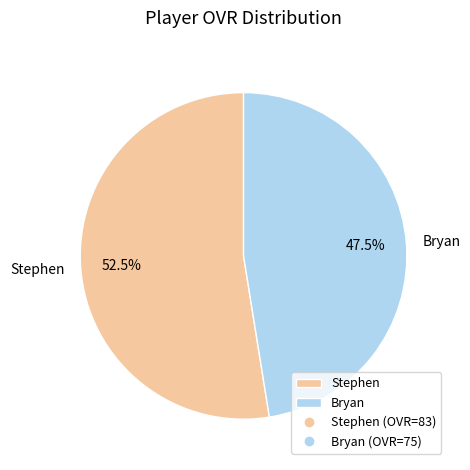

What is the ratio of the value at Stephen to the value at Bryan?

1.1